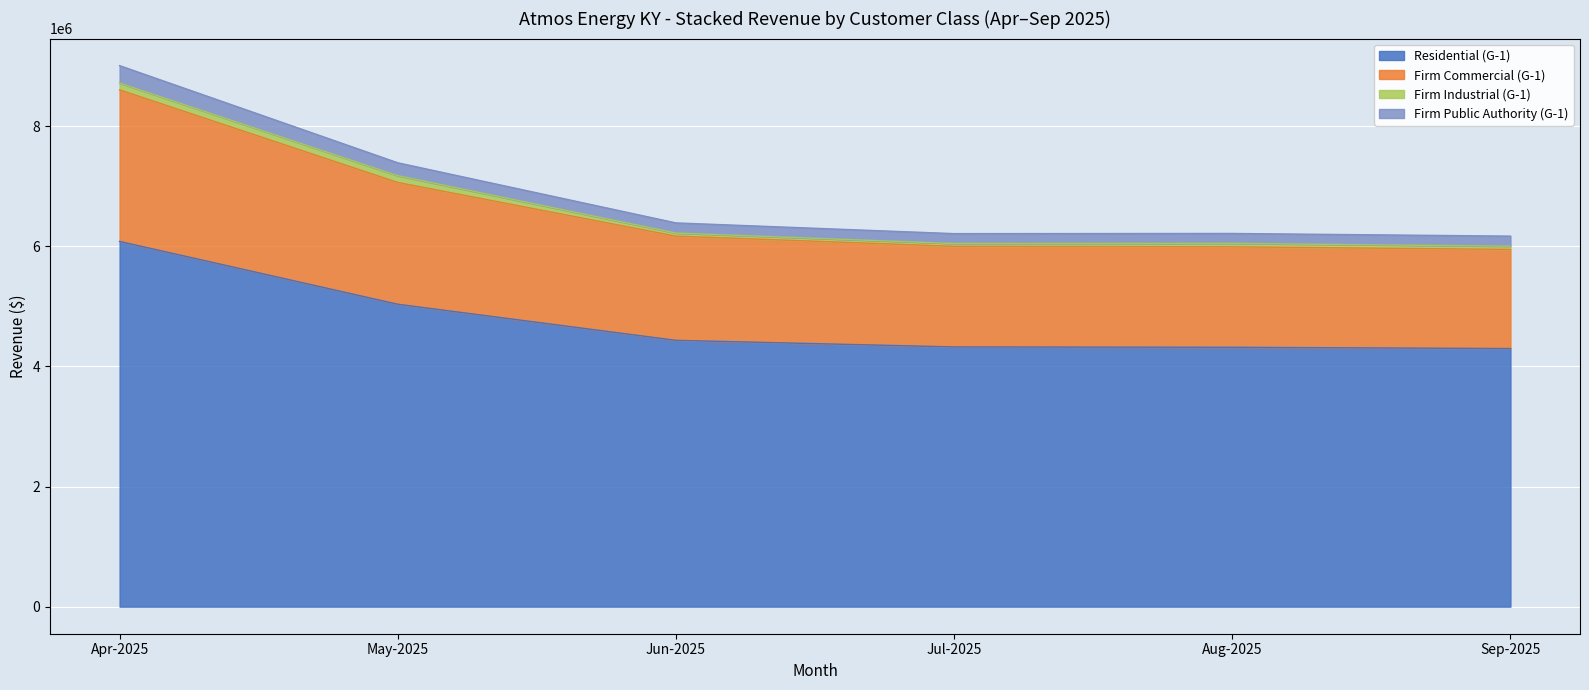

What are all the series names shown in the legend?

Residential (G-1), Firm Commercial (G-1), Firm Industrial (G-1), Firm Public Authority (G-1)